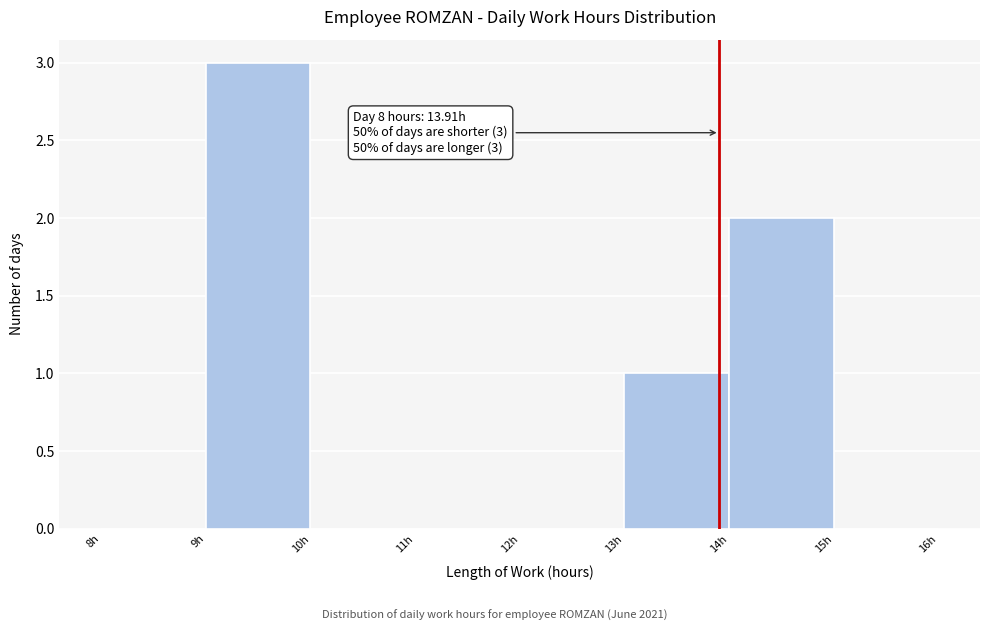

Over which range of the x-axis is the bar tallest?

9 to 10